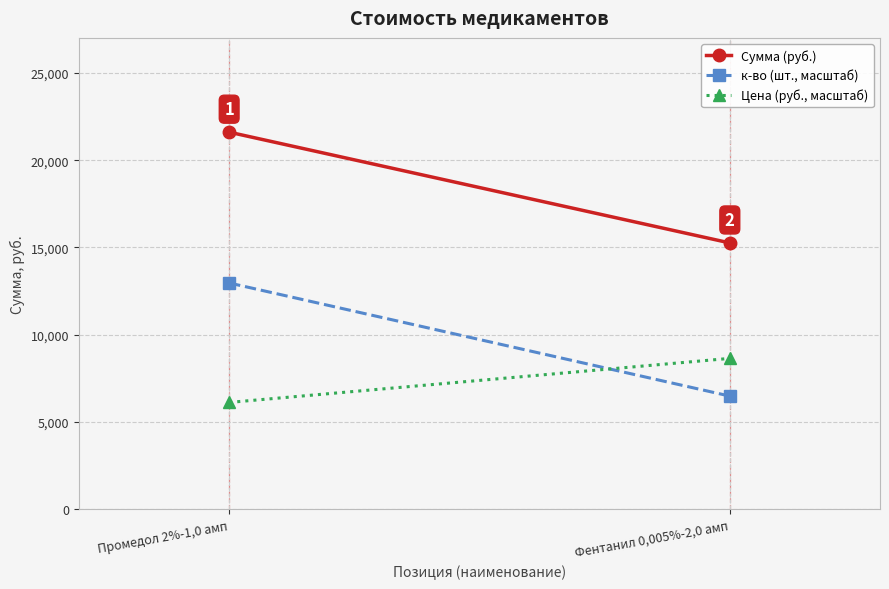

Reading right to left, what are all the values shown in this chart?

Сумма (руб.): 15257.5	21605.0
к-во (шт., масштаб): 6481.5	12963.0
Цена (руб., масштаб): 8642.0	6118.6